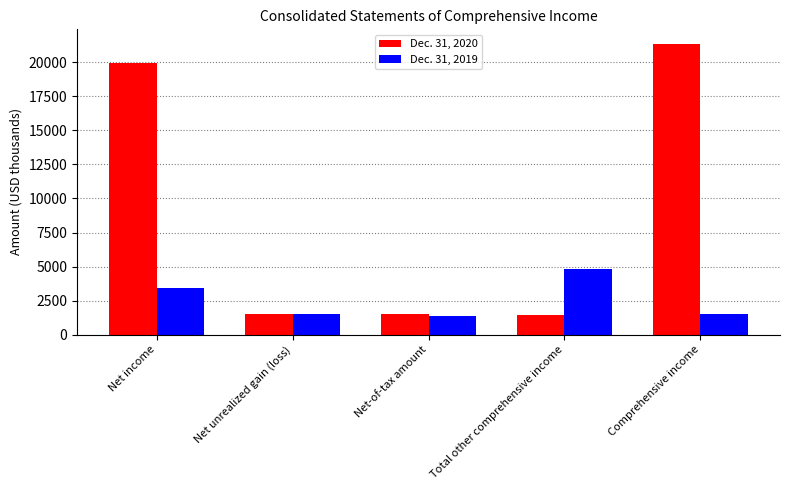

Where does the Dec. 31, 2019 series first go above 1501?

Net income